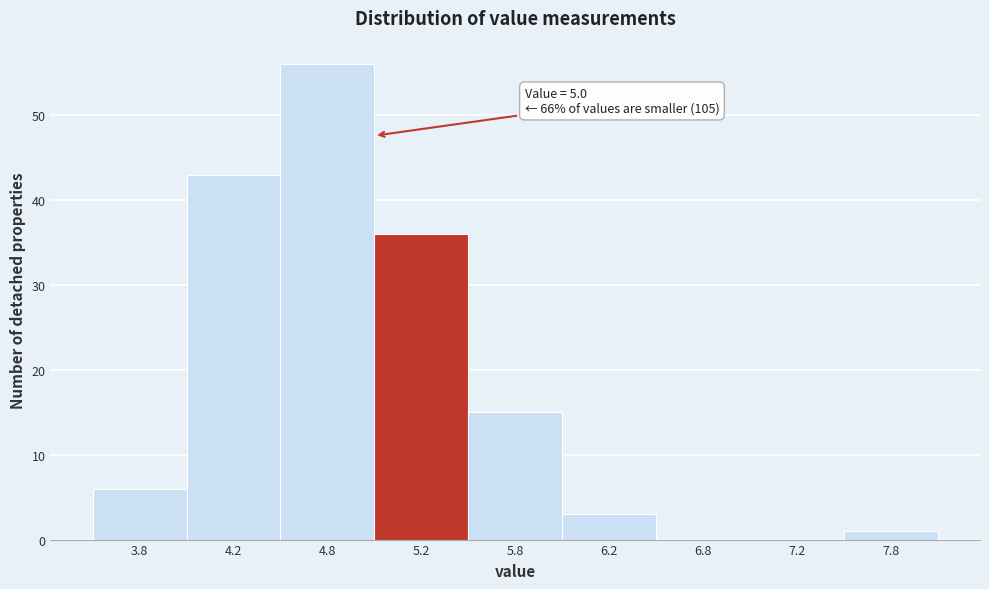

Reading left to right, list all the values displayed in this chart.

3.8=6	4.2=43	4.8=56	5.2=36	5.8=15	6.2=3	6.8=0	7.2=0	7.8=1